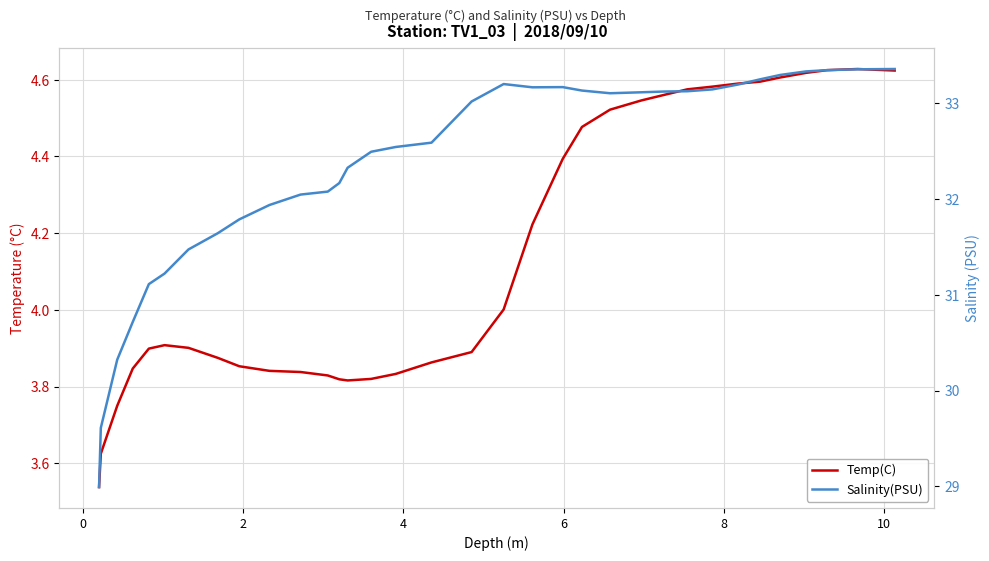

What is the minimum value for Temp(C)?

3.5